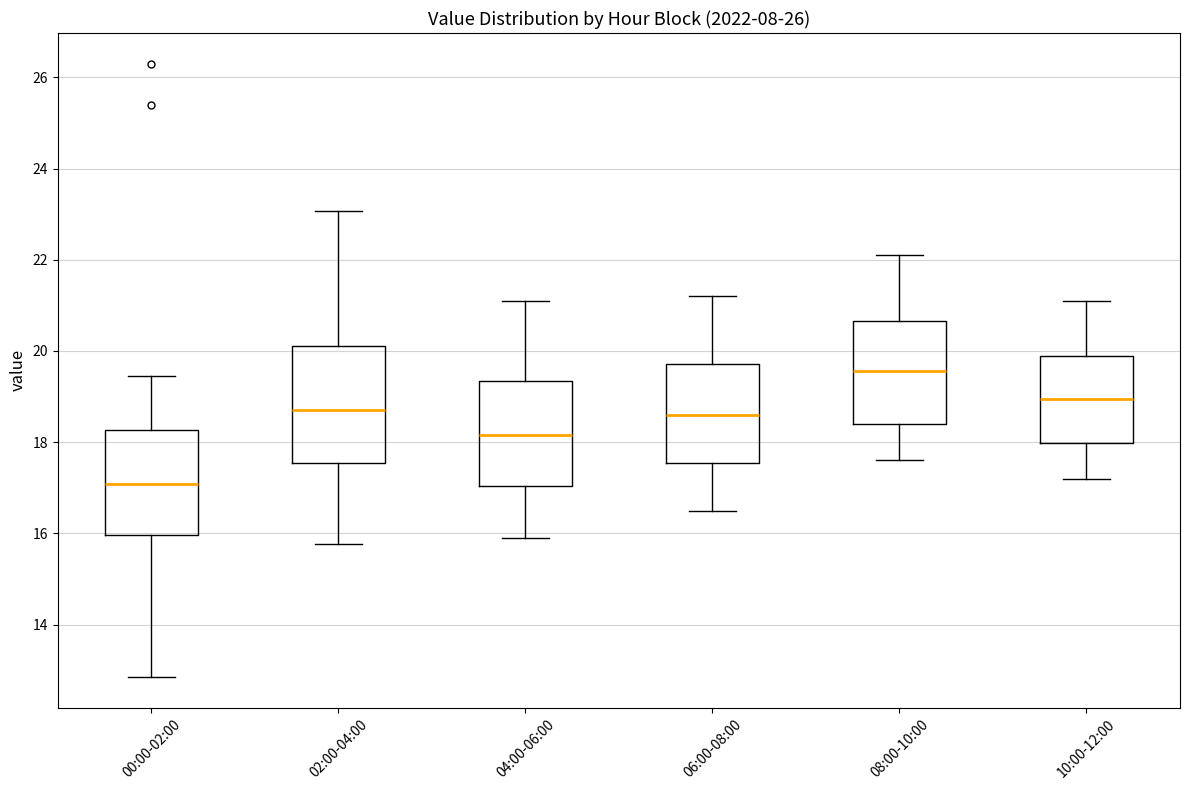

Where is the upper edge of the box for 06:00-08:00 on the y-axis? The values are not printed on the chart, so give them approximately, as read against the axis.

19.8